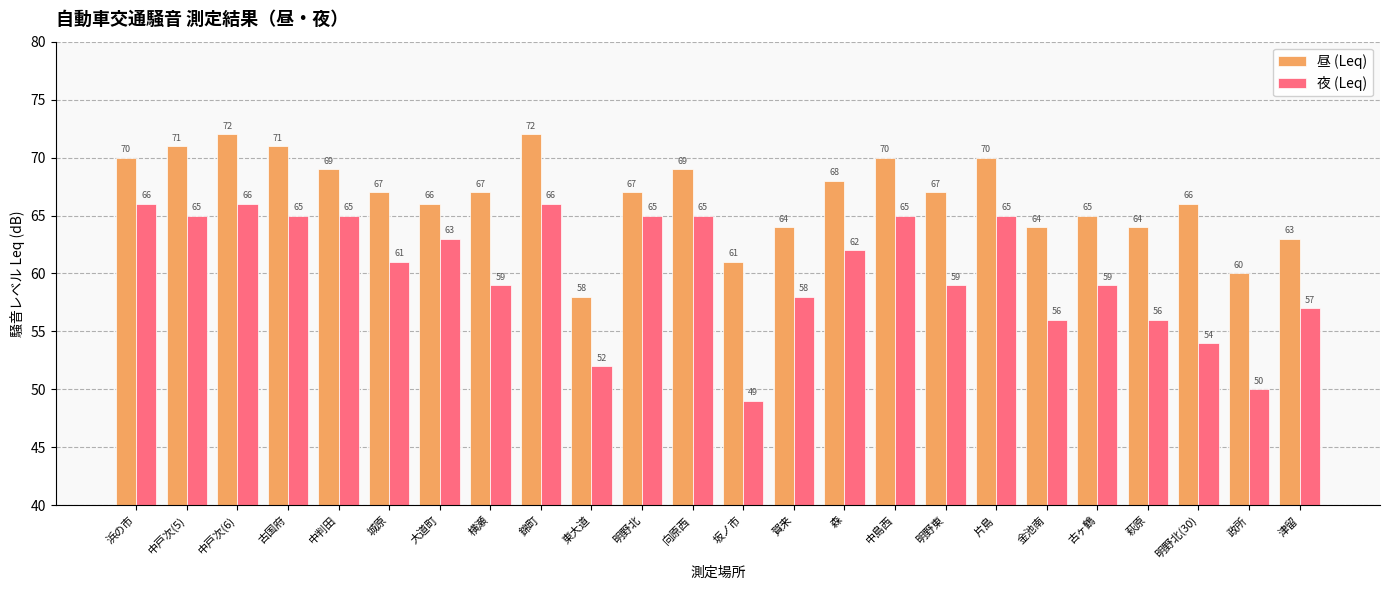

Which series changed the most between 中島西 and 明野東?

夜 (Leq)